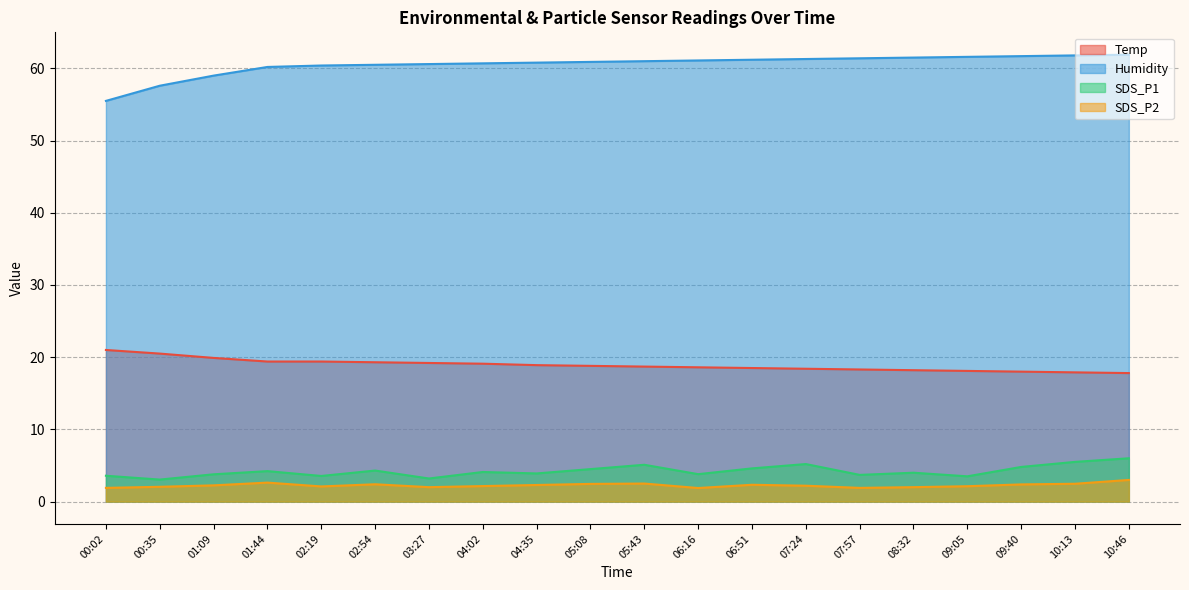

Is it true that Temp equals 19.3 at 02:54?

True